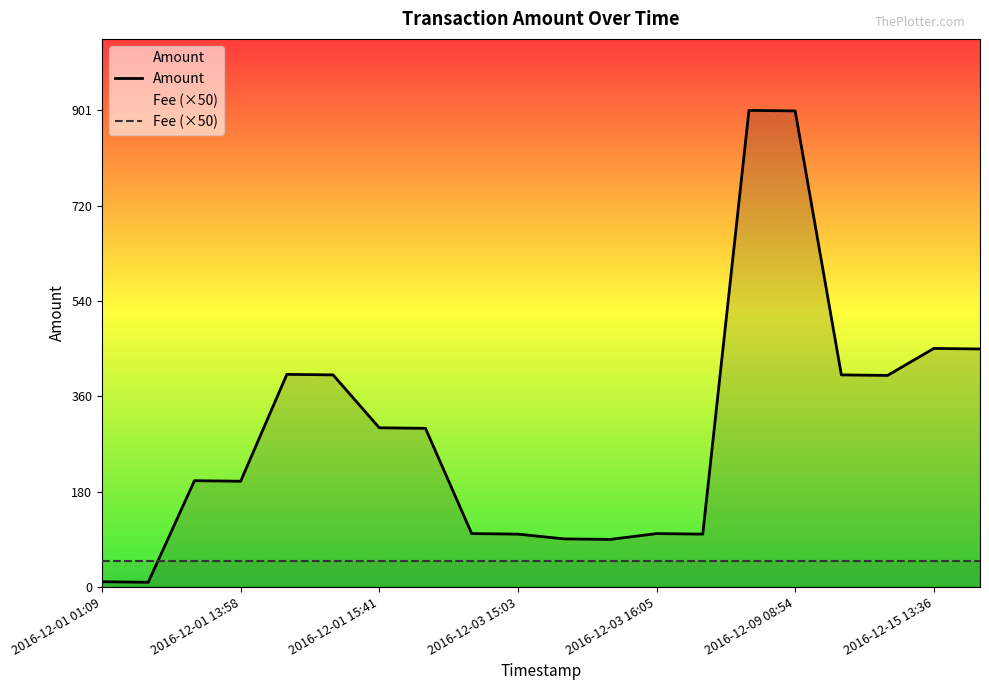

Where is the data nearest to the value 455?

2016-12-15 13:36